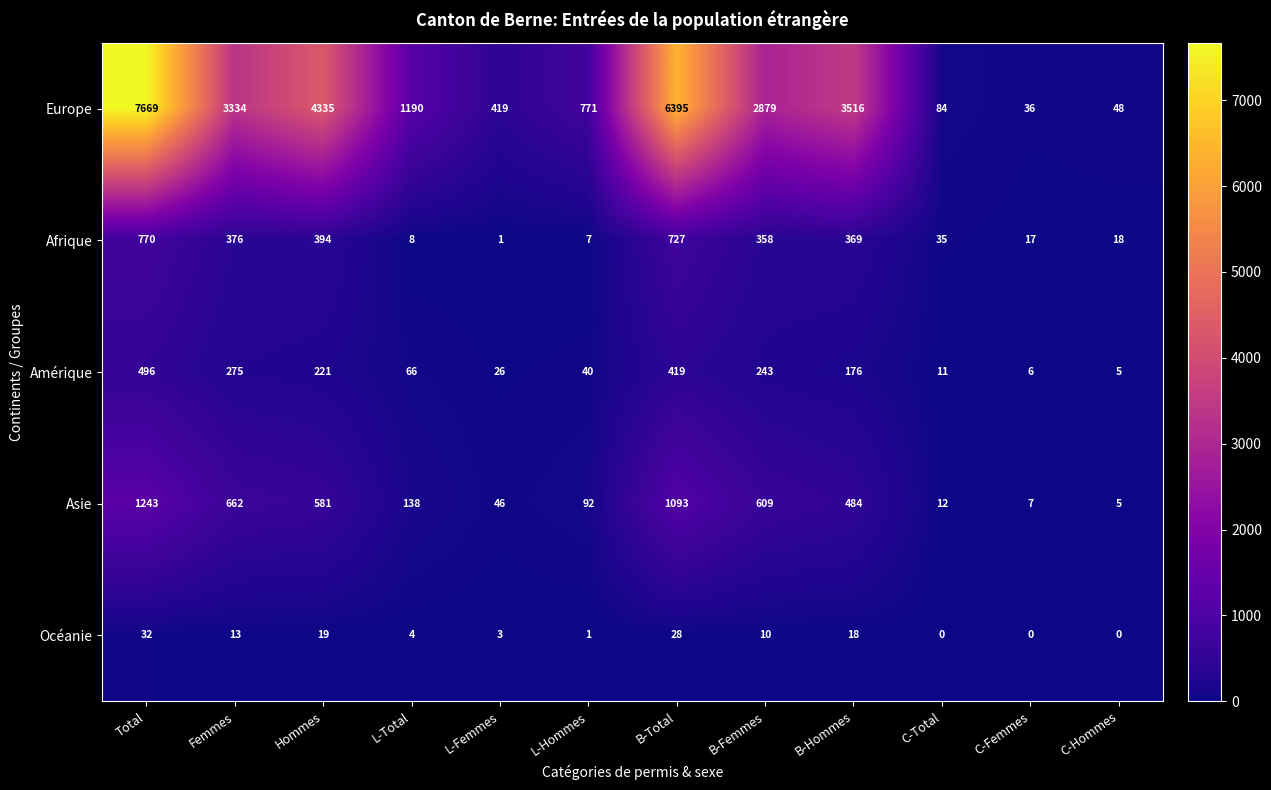

Count the number of data series in this chart.

5